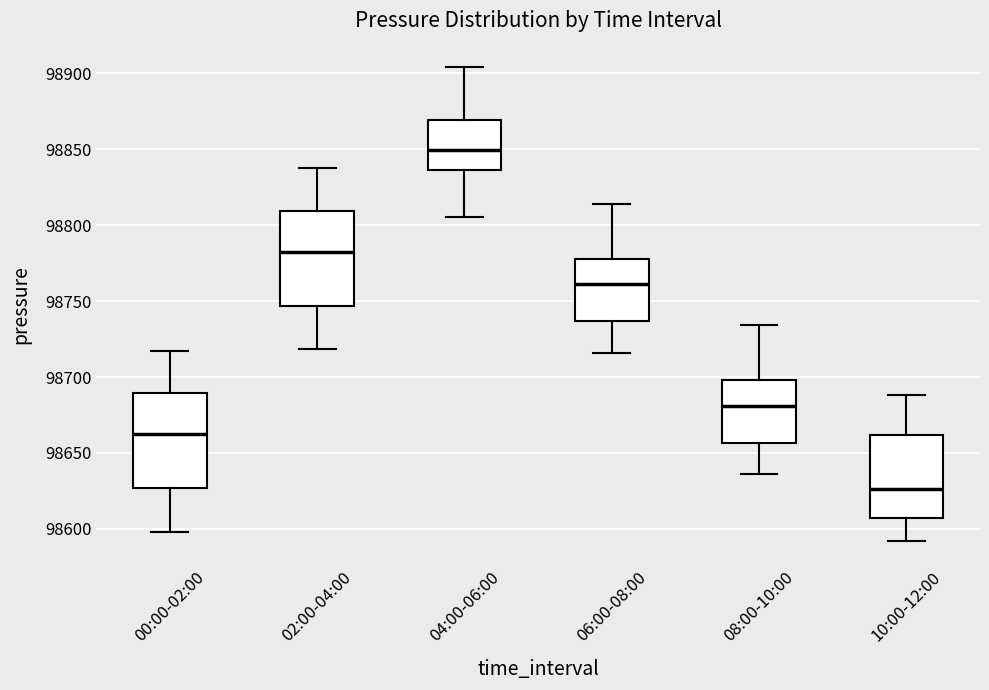

Where does the upper whisker of the box for 04:00-06:00 end on the y-axis? The values are not printed on the chart, so give them approximately, as read against the axis.

98905